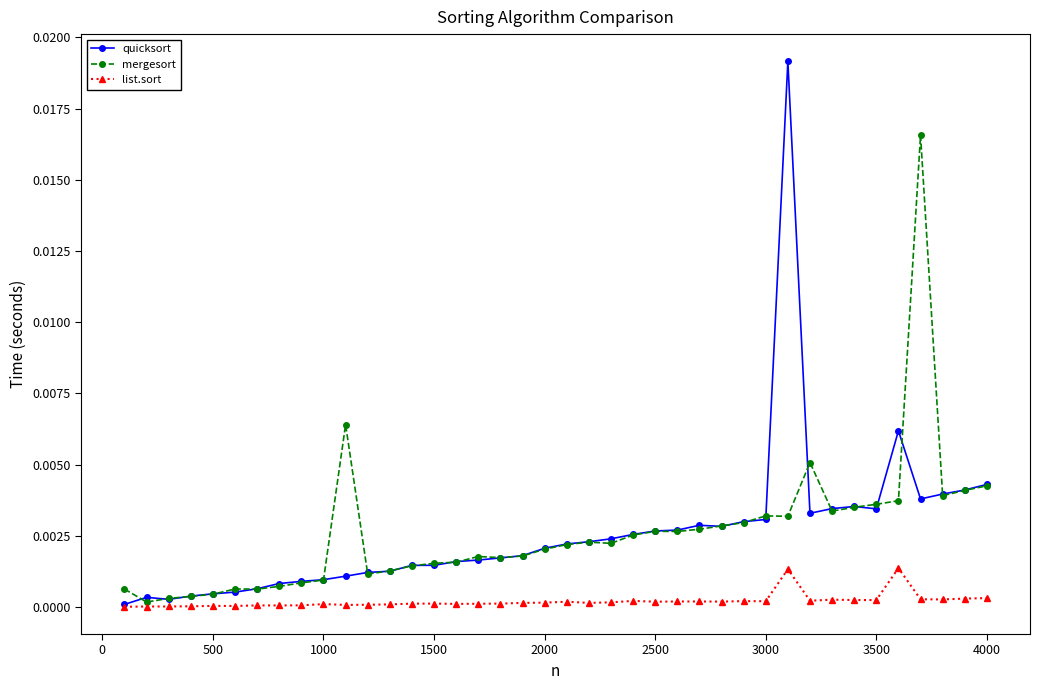

Which series has the widest spread of values?

quicksort